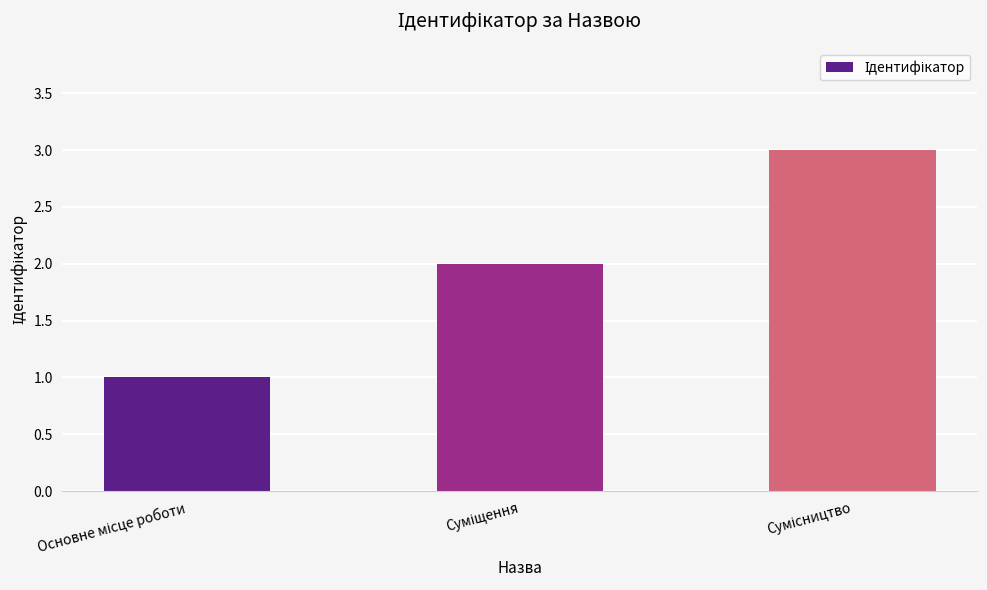

What is the greatest value displayed?

3